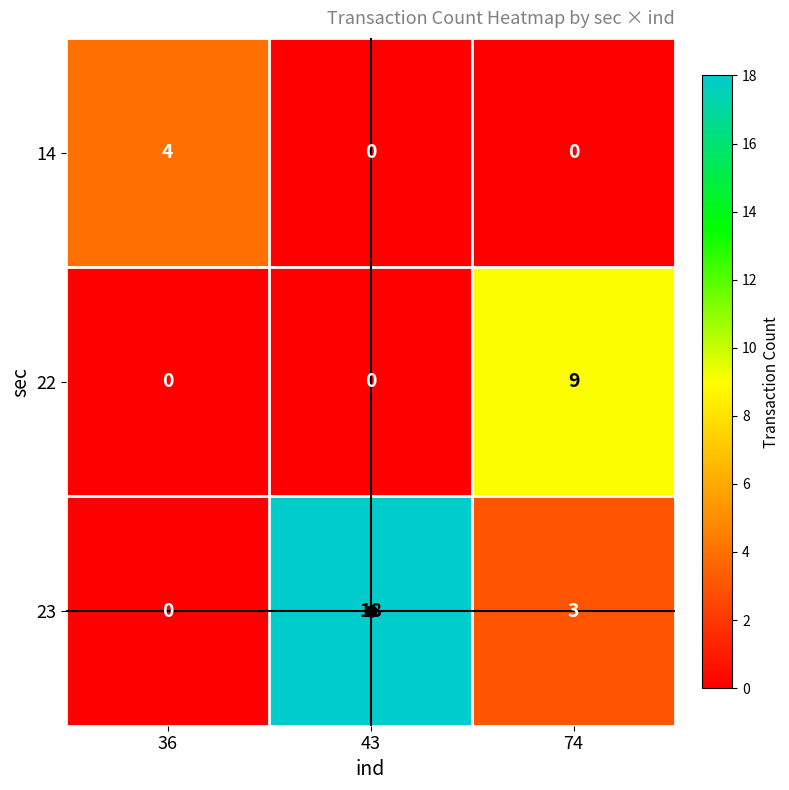

What is the difference between the maximum and second lowest values in the 22 series?

9